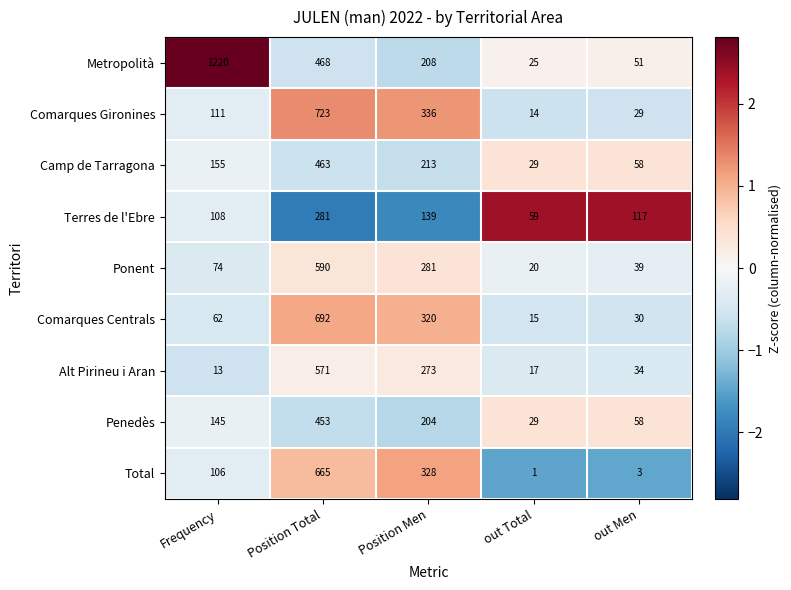

At which label is Alt Pirineu i Aran closest to 292?

Position Men